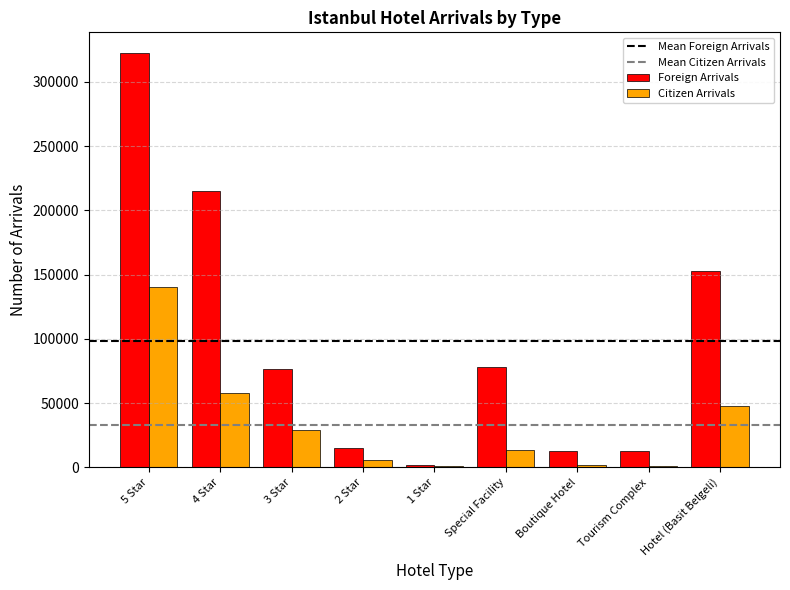

Between Special Facility and Boutique Hotel, which series saw the biggest shift?

Foreign Arrivals